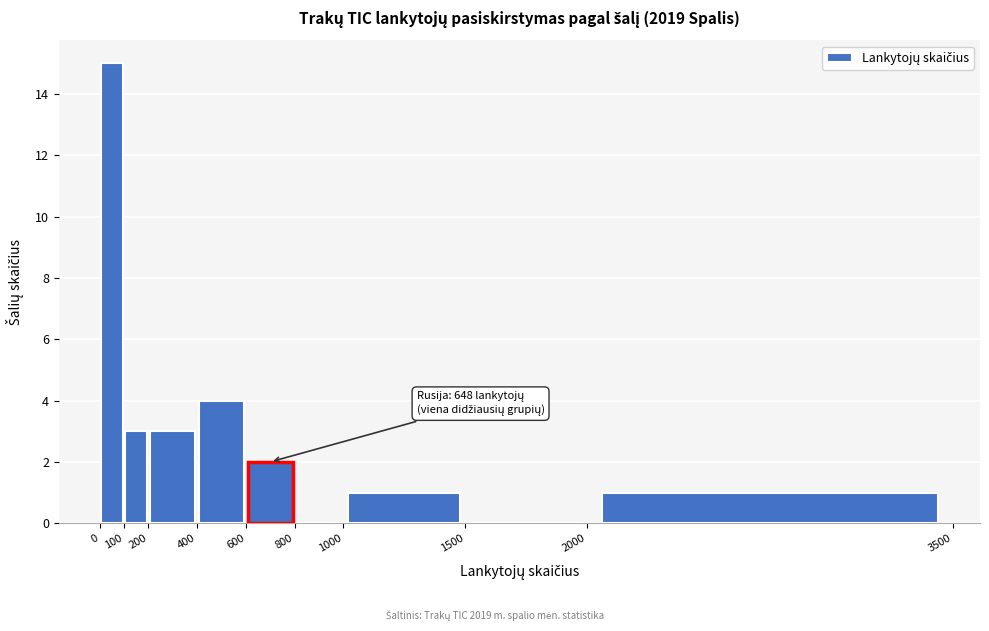

Which range on the x-axis has the tallest bar?

0 to 100